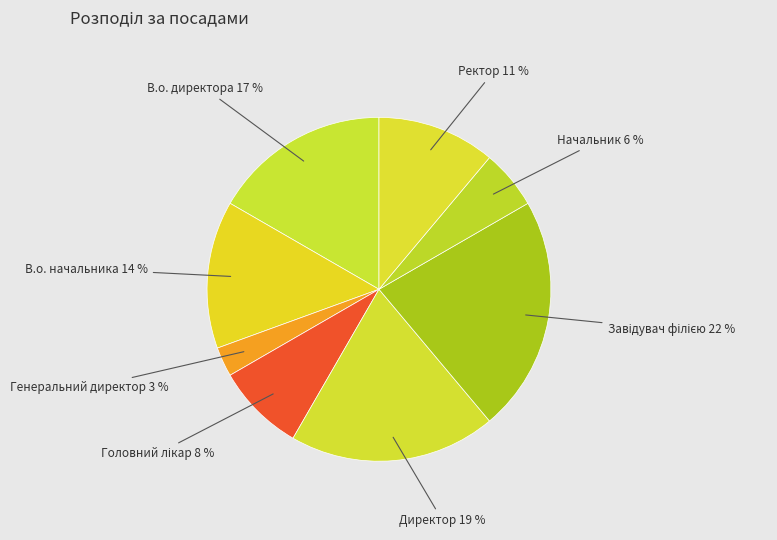

Approximately how many times larger is the value at В.о. начальника compared to Директор?

0.7